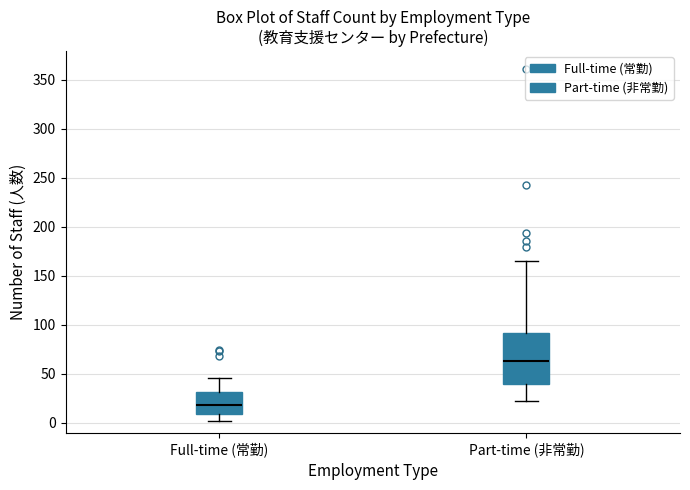

Reading left to right, read every box against the y-axis: the position of its median line, the range the box covers, and the ends of its whiskers. The values are not printed on the chart, so give them approximately, as read against the axis.

Full-time (常勤): median 20, box 10 to 30, whiskers 0 to 45
Part-time (非常勤): median 65, box 40 to 90, whiskers 20 to 165